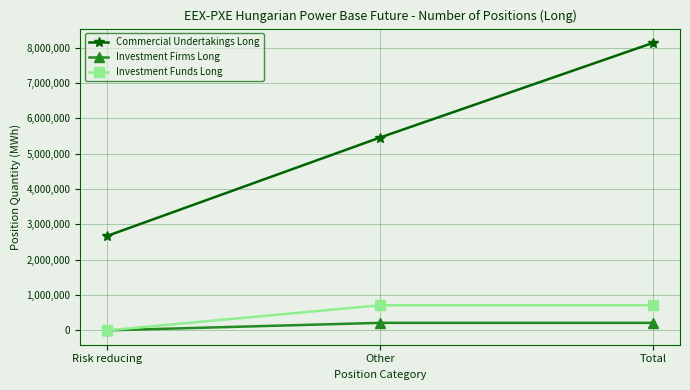

Which series has the largest total across all categories?

Commercial Undertakings Long